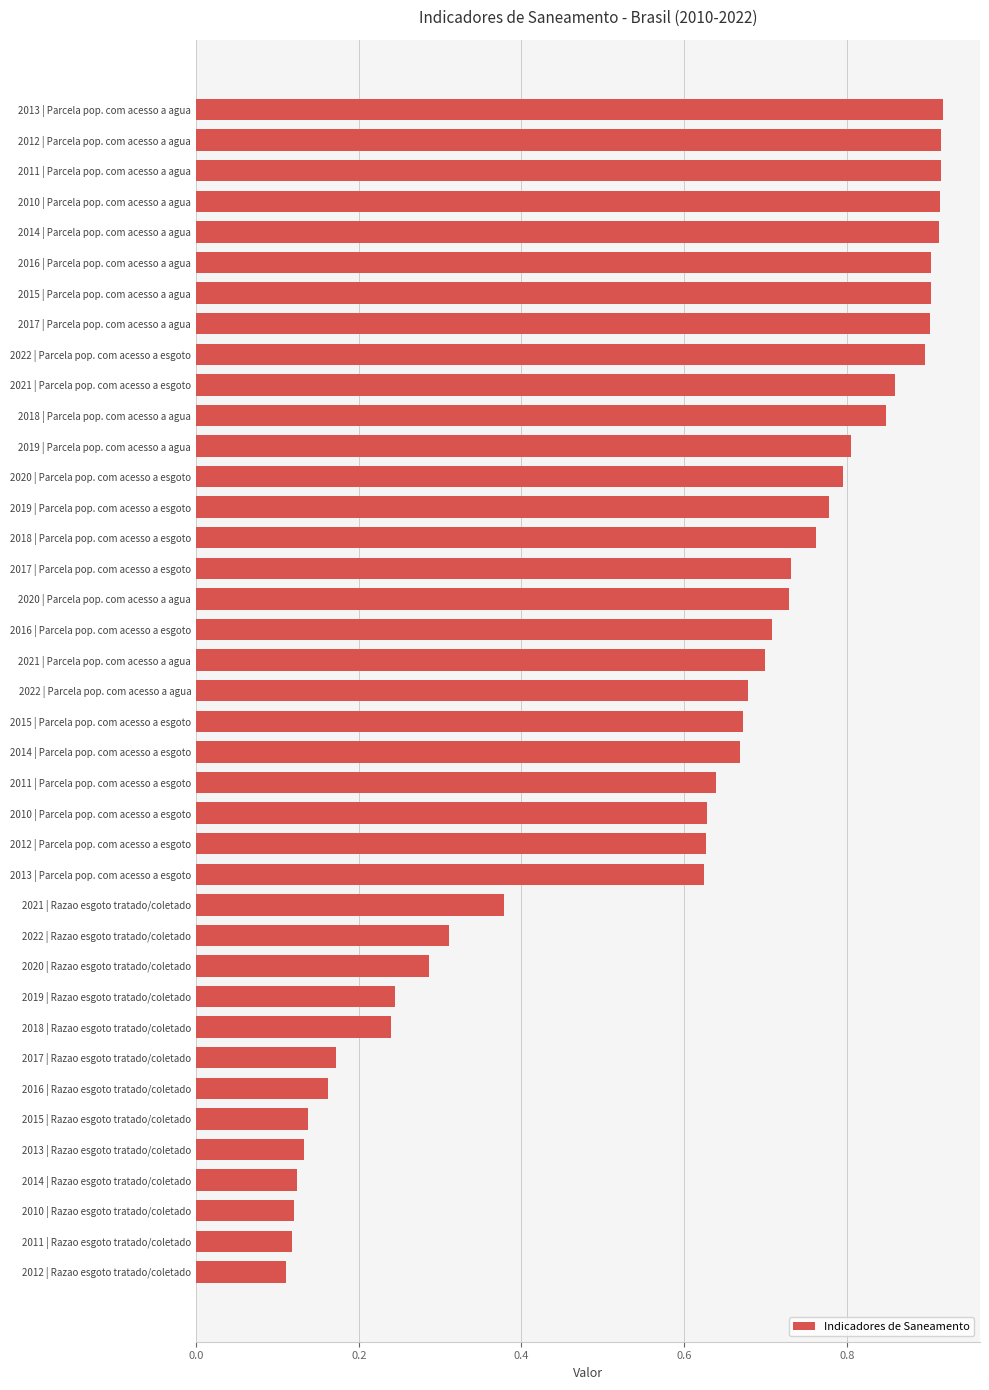

How many values are between 0 and 1?

39